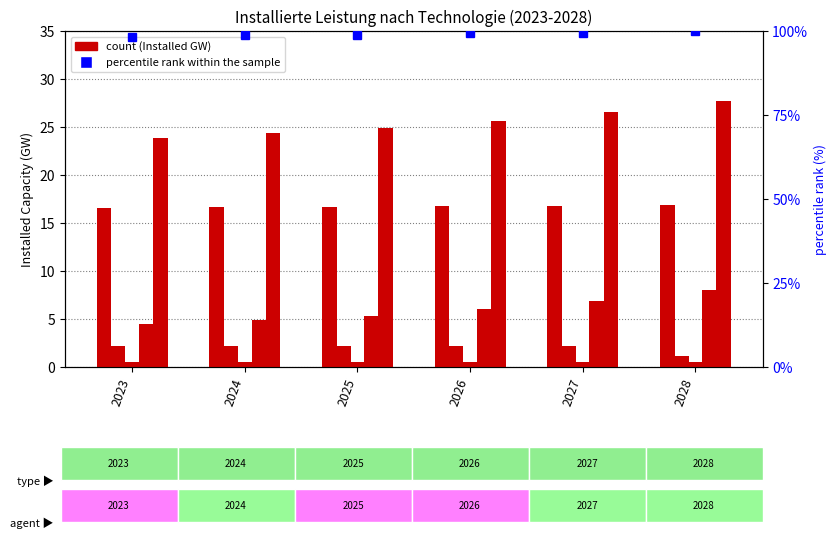

What is the minimum value shown in the chart?

0.6